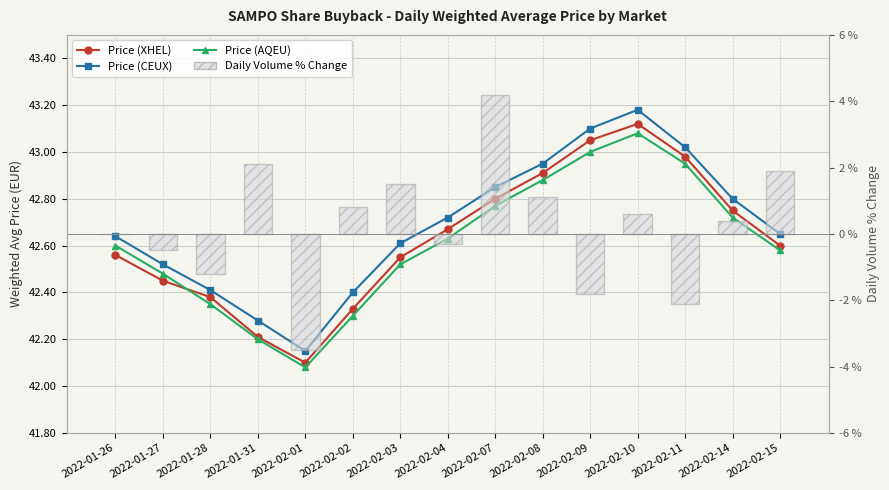

Which series has the largest total across all categories?

Price (CEUX)